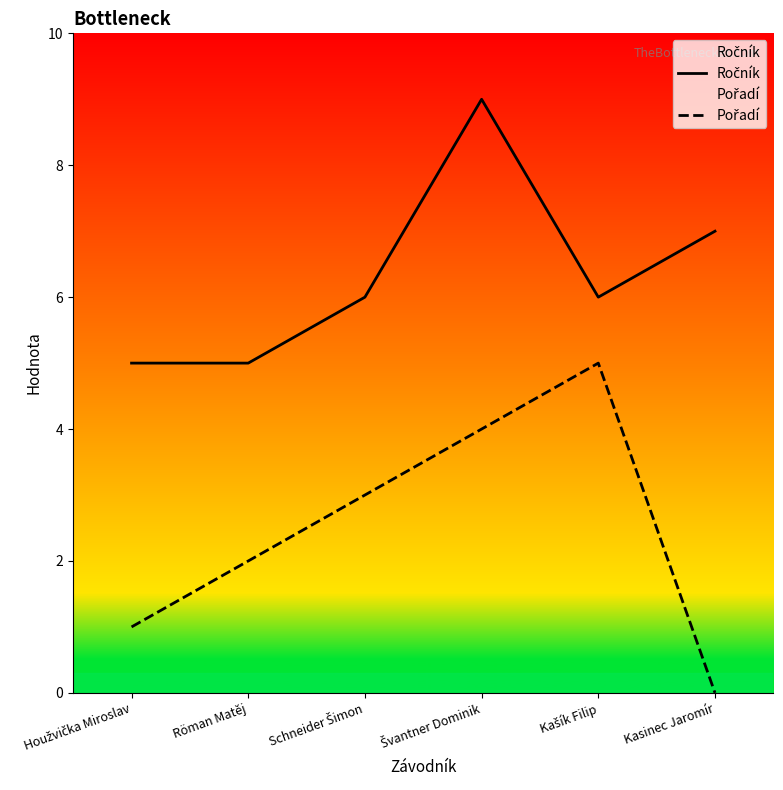

How many values in the Pořadí series are below 3?

3